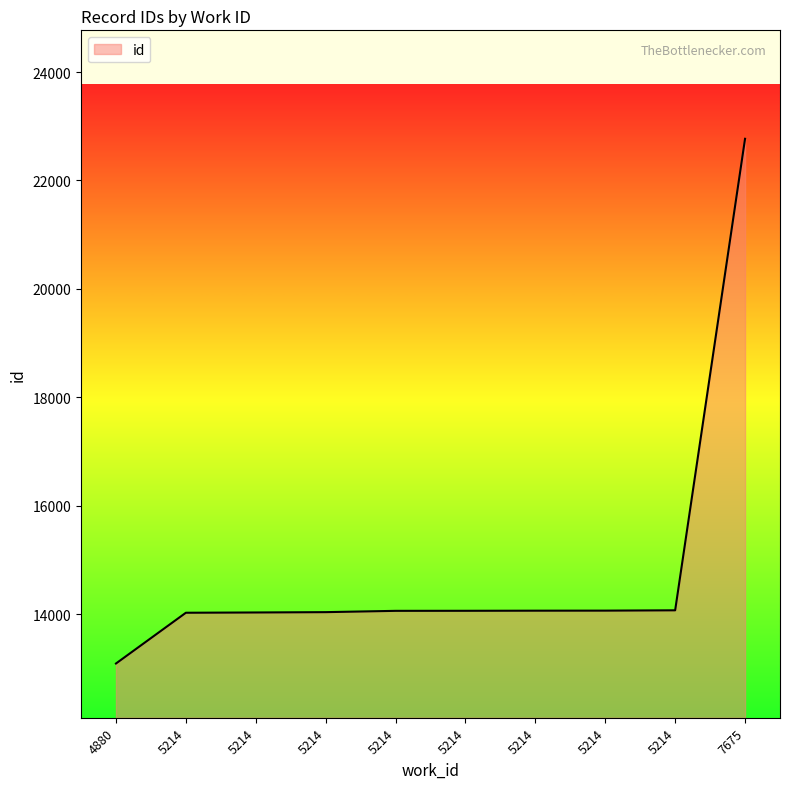

Which category has the highest value across all series?

7675